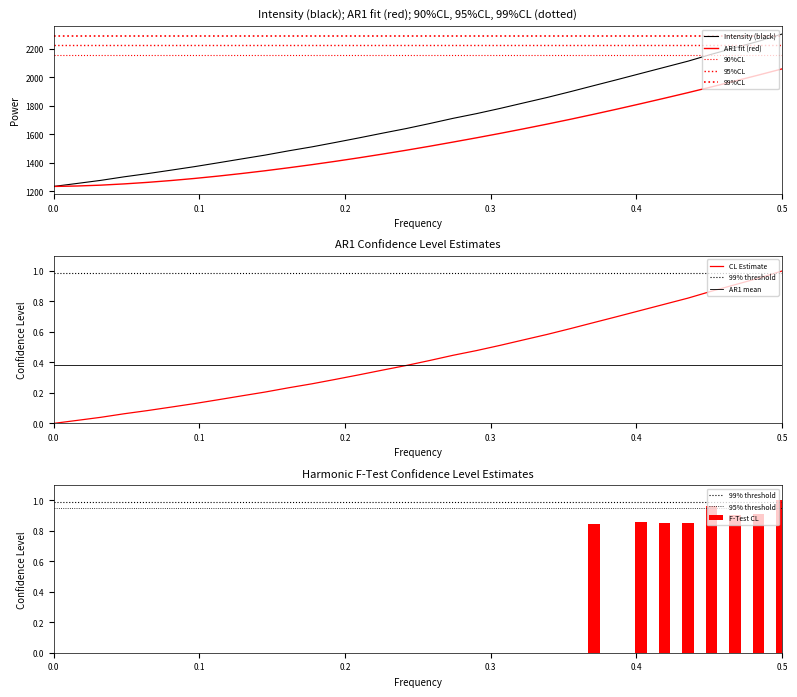

What is the highest value of the AR1 fit (red) series?

2059.6